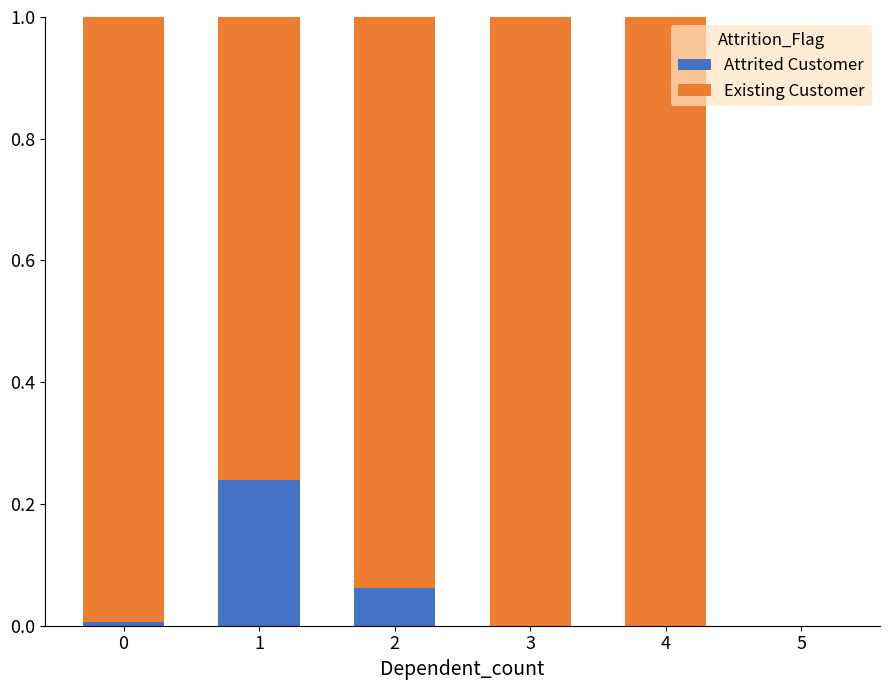

The value of Attrited Customer at 5 is 0.1. True or false?

False